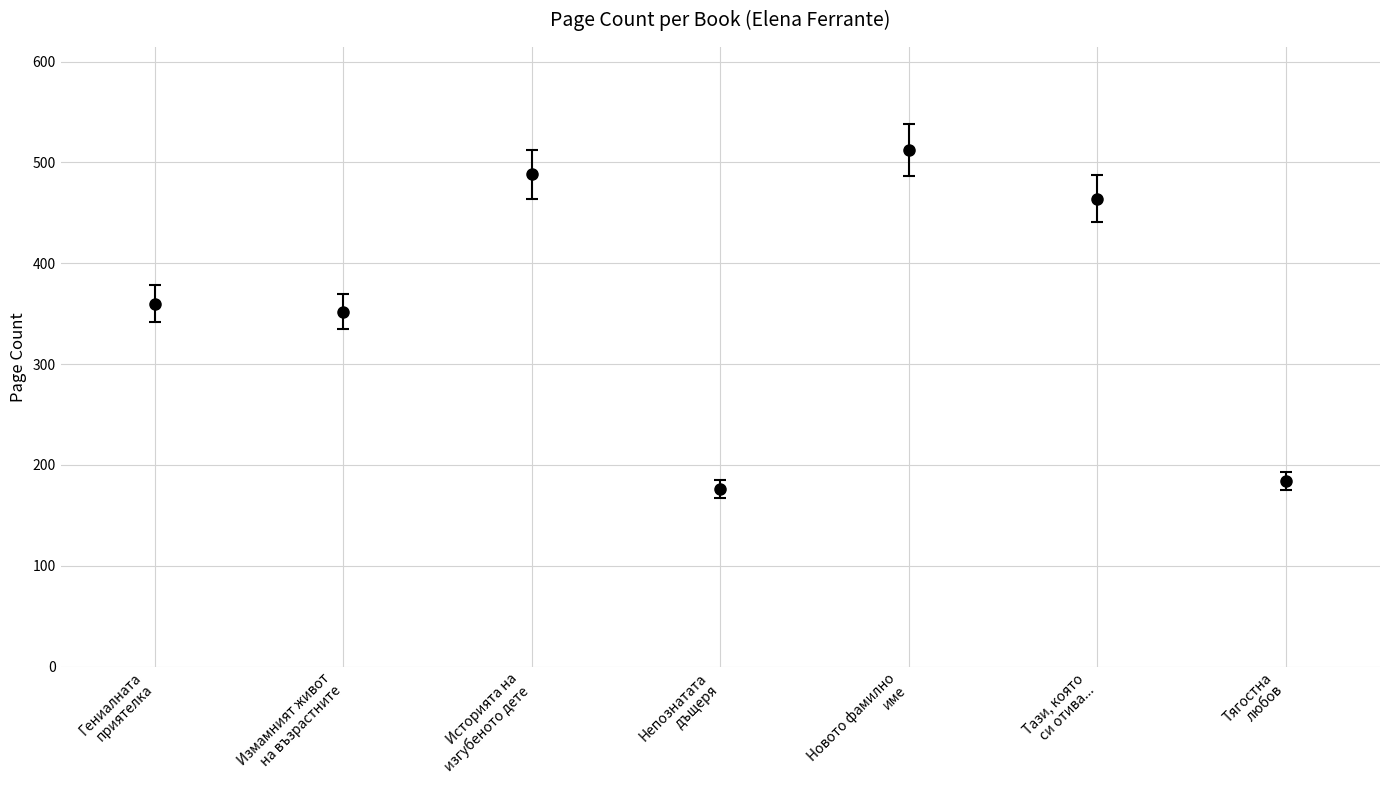

What is the label of the 4th bar from the left?

Непознатата дъщеря